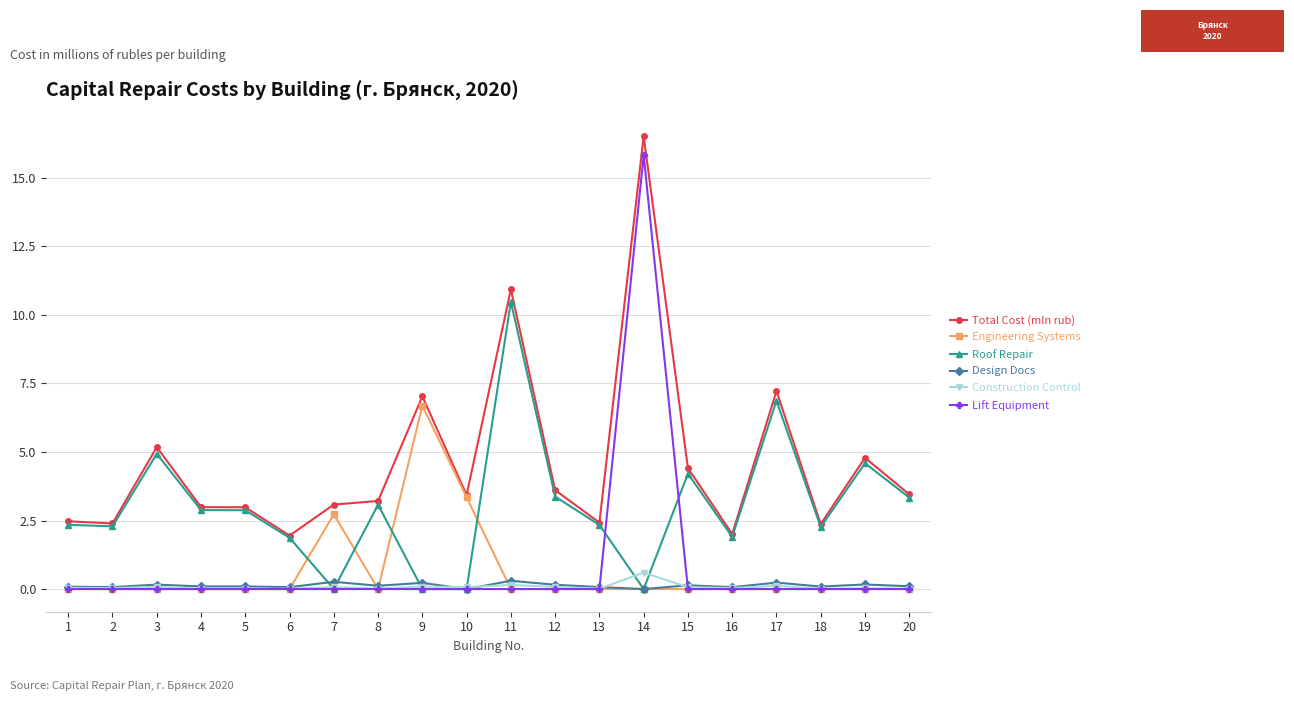

Between 6 and 10, which series saw the biggest shift?

Engineering Systems